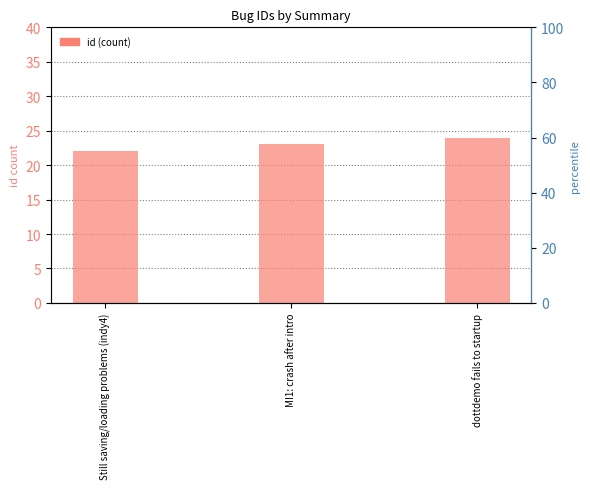

What is the change in value from Still saving/loading problems (indy4) to dottdemo fails to startup?

+2